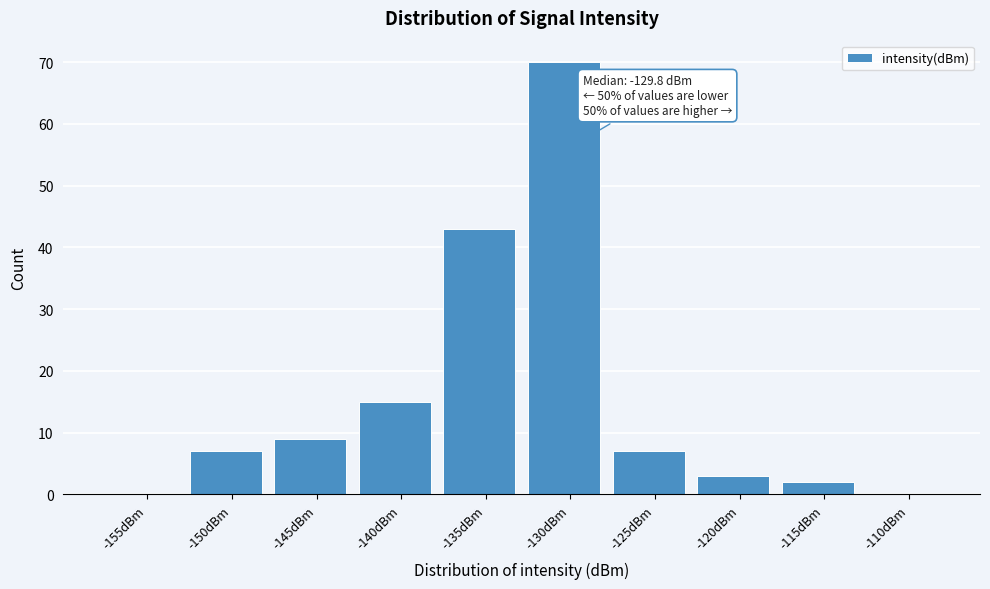

Reading right to left, what are all the values shown in this chart?

-110dBm=0	-115dBm=2	-120dBm=3	-125dBm=7	-130dBm=70	-135dBm=43	-140dBm=15	-145dBm=9	-150dBm=7	-155dBm=0